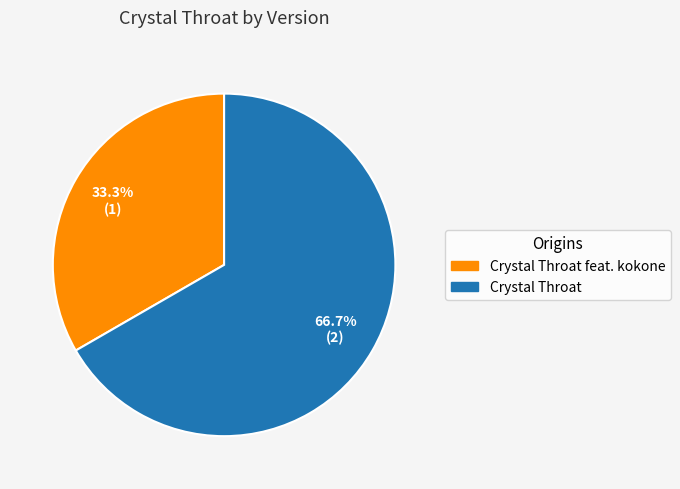

Is there any slice that represents more than half of the pie?

Yes